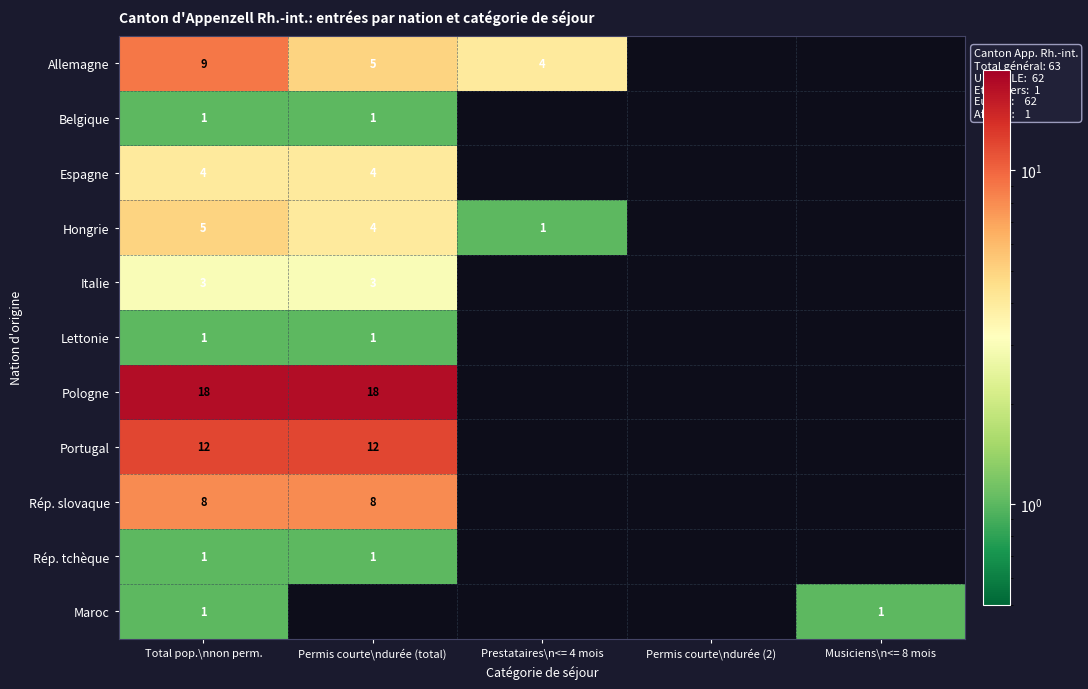

The Portugal series shows 12 at Permis courte\ndurée (total). True or false?

True